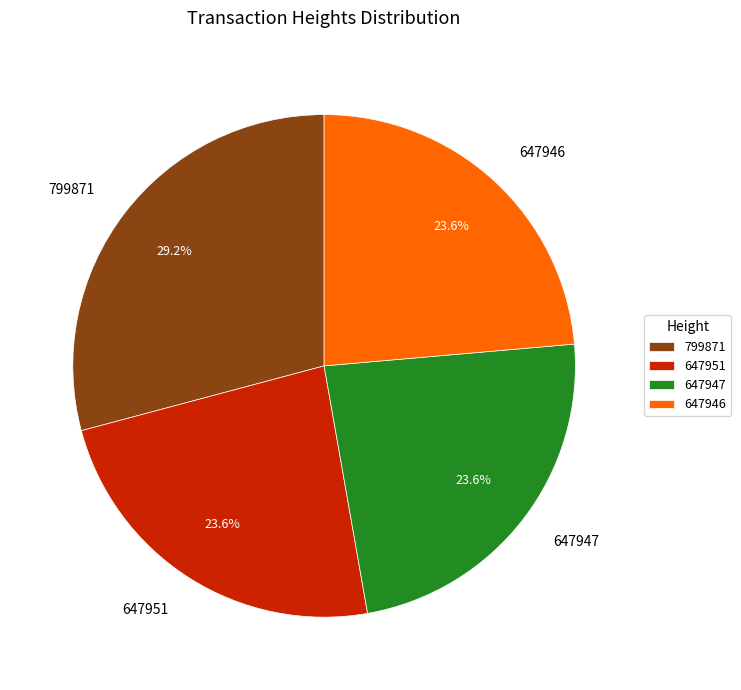

What percentage is NOT represented by 647947?

76.4%